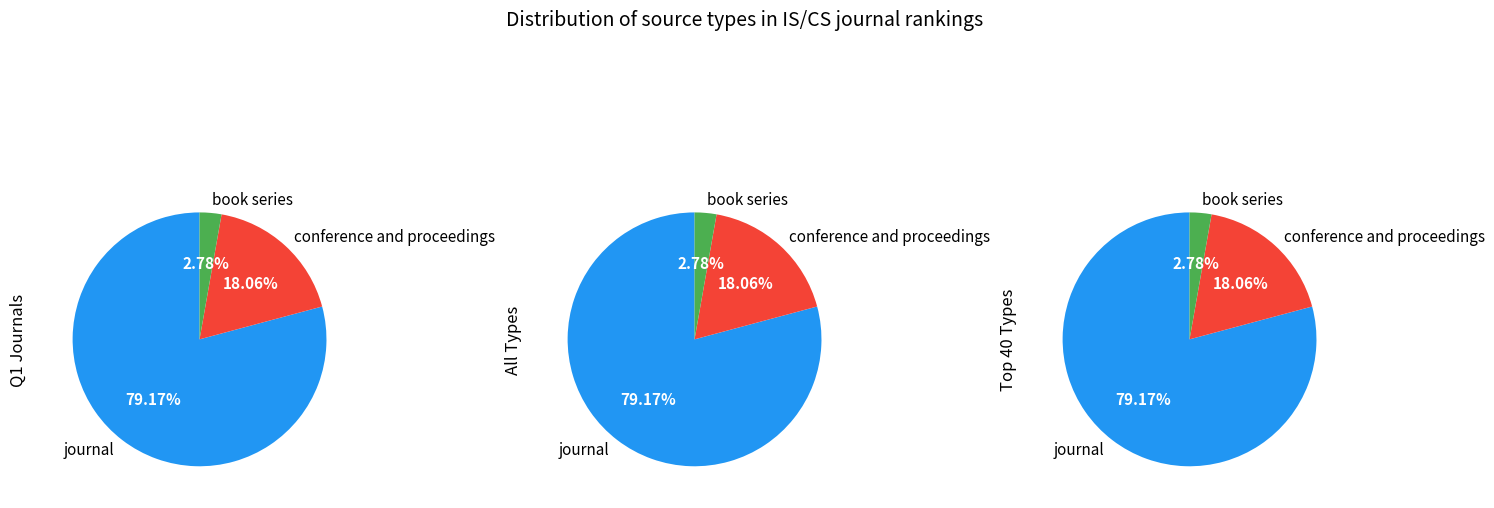

What percentage is NOT represented by conference and proceedings?

81.9%